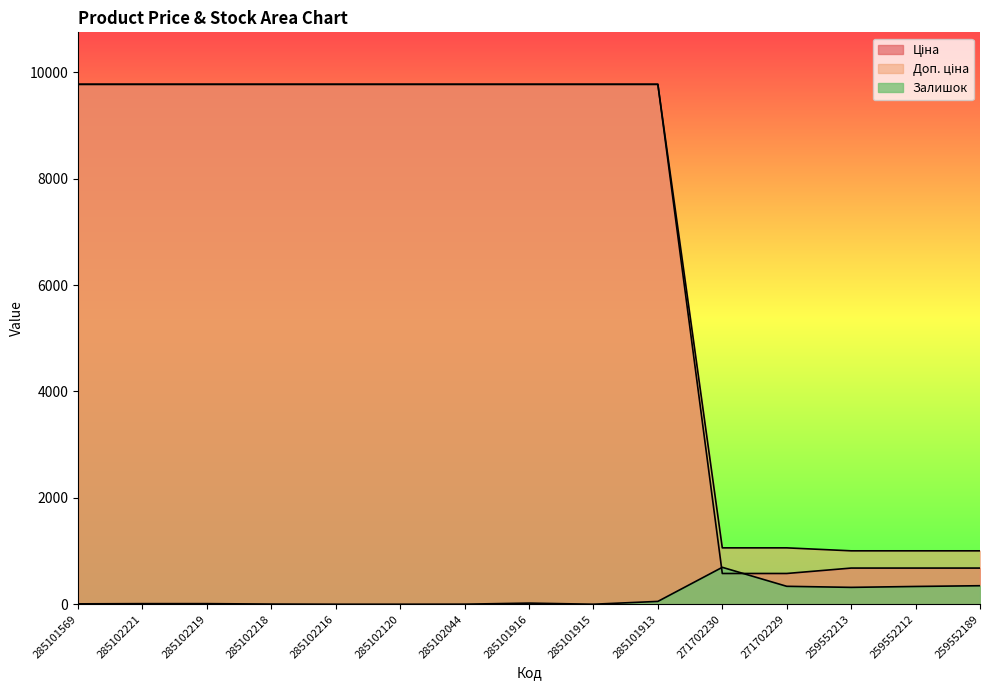

What is the maximum value shown in the chart?

9775.5